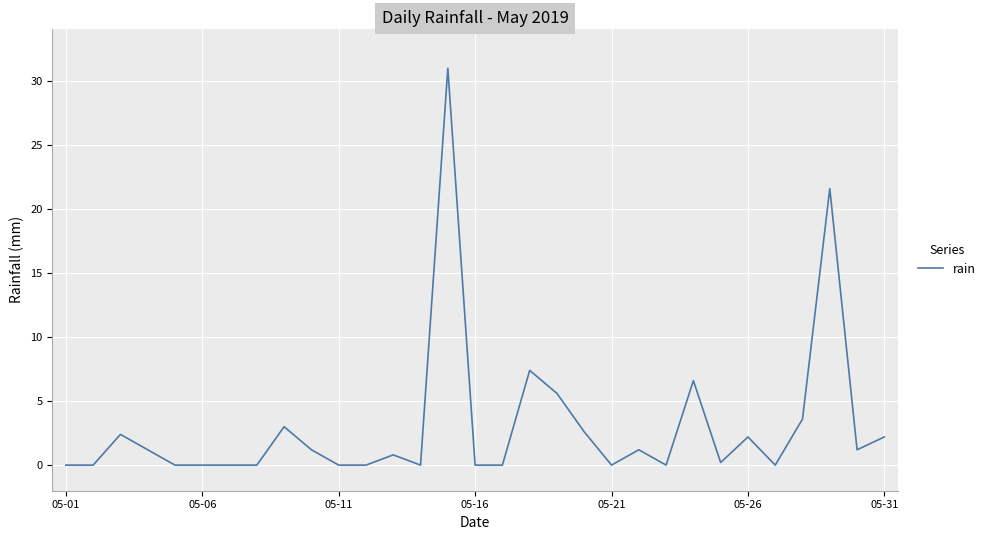

What is the difference between the maximum and minimum values?

31.0